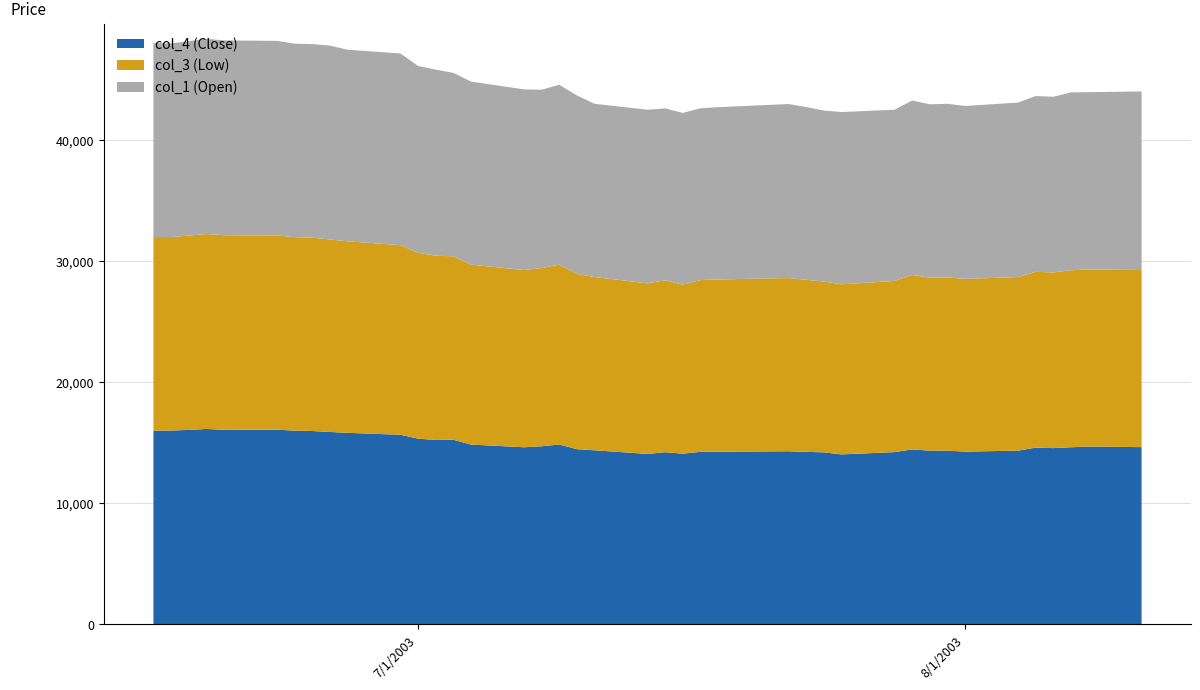

Reading right to left, transcribe all the data shown in this chart.

col_4: 14630	14680	14620	14550	14590	14340	14260	14340	14340	14440	14220	14030	14200	14240	14290	14250	14240	14090	14210	14070	14370	14460	14850	14700	14620	14840	15240	15220	15330	15650	15810	15880	15960	15990	16070	16060	16130	16050	16000	15990
col_3: 14610	14610	14600	14490	14500	14320	14250	14290	14270	14390	14120	14030	14090	14190	14290	14210	14170	13940	14180	14070	14290	14460	14830	14700	14620	14840	15130	15200	15330	15640	15800	15880	15950	15960	16020	16050	16080	16030	15960	15970
col_1: 14730	14620	14670	14490	14500	14390	14260	14320	14300	14390	14120	14210	14100	14250	14350	14210	14170	14170	14180	14320	14290	14720	14840	14710	14900	15100	15130	15350	15410	15810	15800	15990	15970	15960	16050	16070	16100	16030	15970	16000